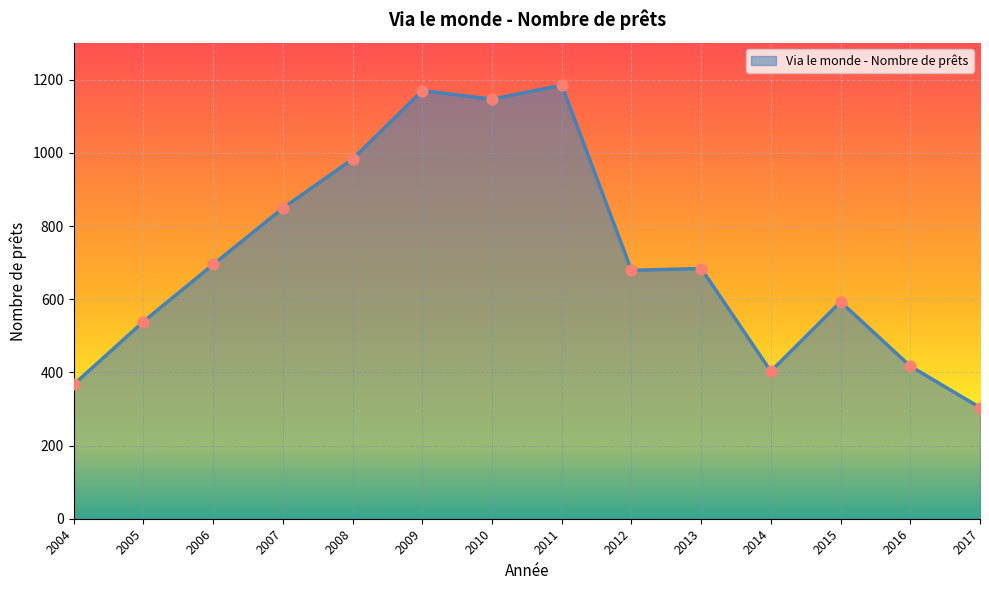

What is the change in value from 2005 to 2015?

+54